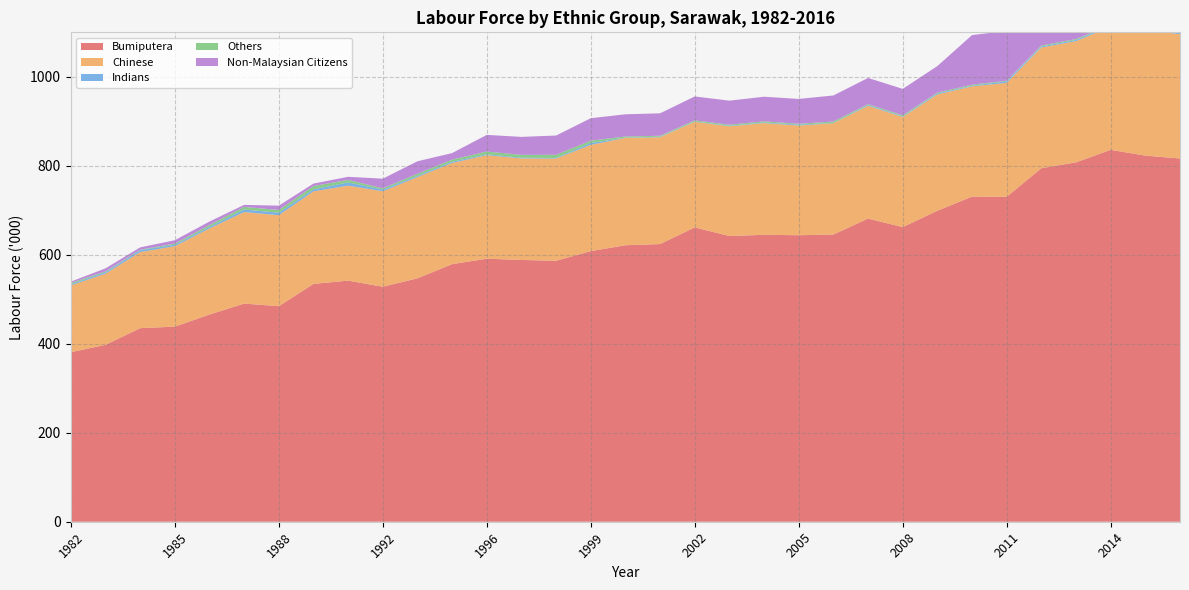

Reading left to right, what are all the values shown in this chart?

Bumiputera: 381.1	397.6	435.1	438.5	465.7	490.3	484.5	534.6	541.9	528.2	547.1	579.0	591.2	588.4	586.6	608.3	621.5	624.1	661.6	642.2	644.9	644.0	645.5	681.4	662.2	699.0	730.8	730.3	794.6	807.8	835.9	822.9	816.4
Chinese: 150.2	159.9	171.1	180.8	193.6	205.8	204.5	208.1	213.5	214.7	227.6	227.4	232.7	228.2	229.7	238.8	241.2	240.2	237.3	246.7	251.2	246.6	250.2	253.5	247.5	261.5	247.8	256.2	271.4	272.4	277.1	282.4	279.4
Indians: 2.6	3.2	4.2	3.4	3.4	5.7	5.6	4.3	7.1	3.7	2.7	2.8	2.0	1.6	1.3	4.2	0.6	1.1	0.8	1.2	1.2	2.0	0.5	2.0	1.3	2.4	1.5	3.5	2.4	2.6	3.1	1.9	2.5
Others: 2.7	1.9	1.0	2.4	4.3	5.9	6.1	7.5	5.8	2.8	4.7	4.7	6.2	6.4	7.2	5.2	2.6	2.1	2.4	2.3	2.6	1.8	3.4	1.7	2.5	1.7	2.1	1.2	2.0	2.1	1.0	1.8	1.7
Non-Malaysian Citizens: 3.1	6.9	5.3	7.6	7.7	4.5	9.7	5.6	7.0	21.7	28.1	14.7	37.4	40.4	43.3	50.5	49.9	50.5	53.8	54.0	55.4	55.9	58.5	58.9	59.4	59.6	111.6	112.1	114.5	149.4	154.2	149.3	160.1